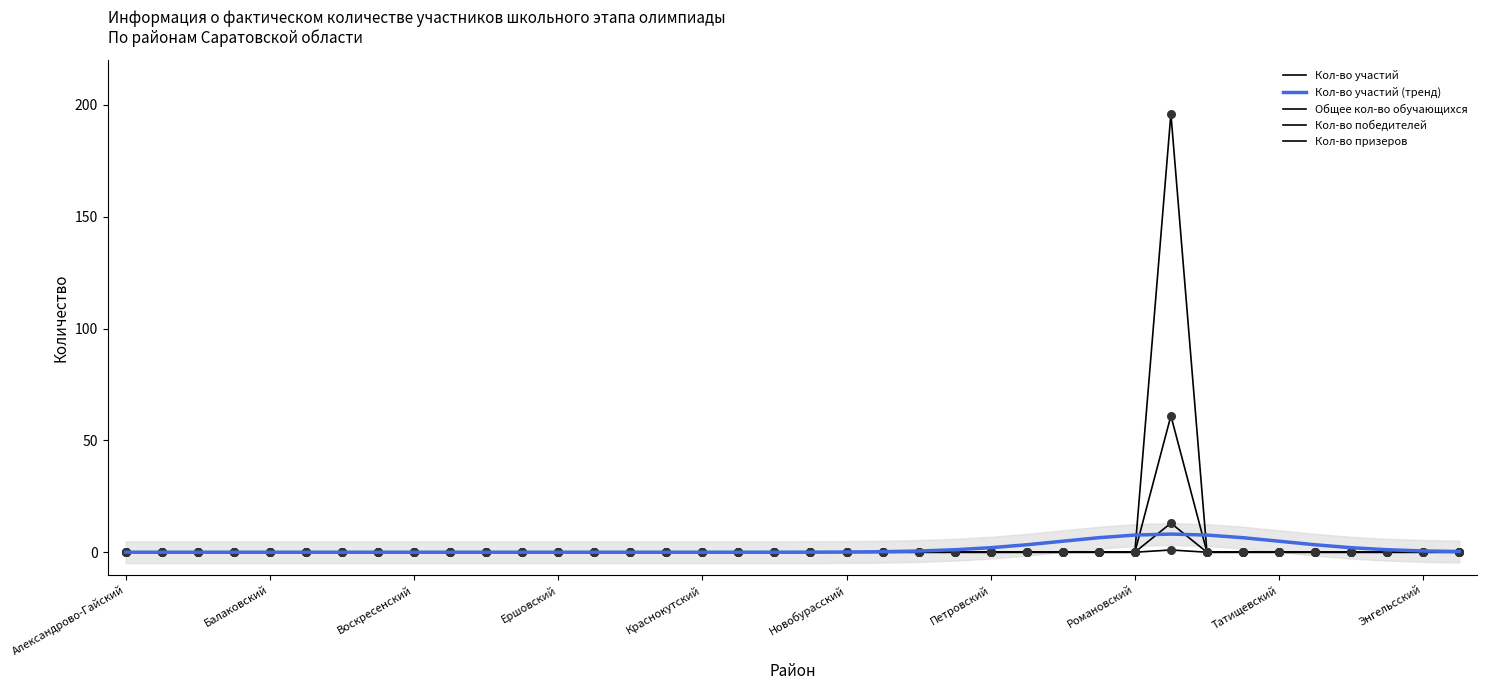

Which series has the largest total across all categories?

Общее кол-во обучающихся